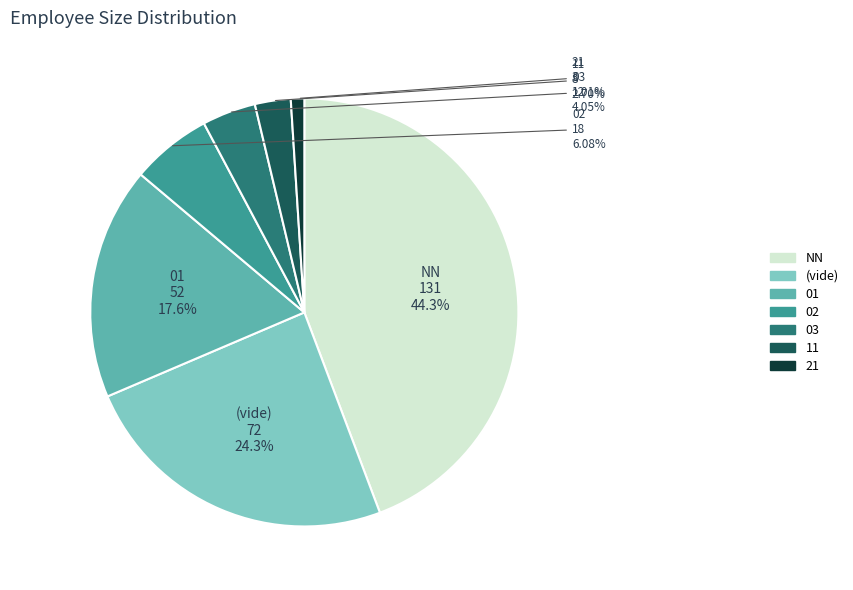

Is there a majority slice in this chart?

No